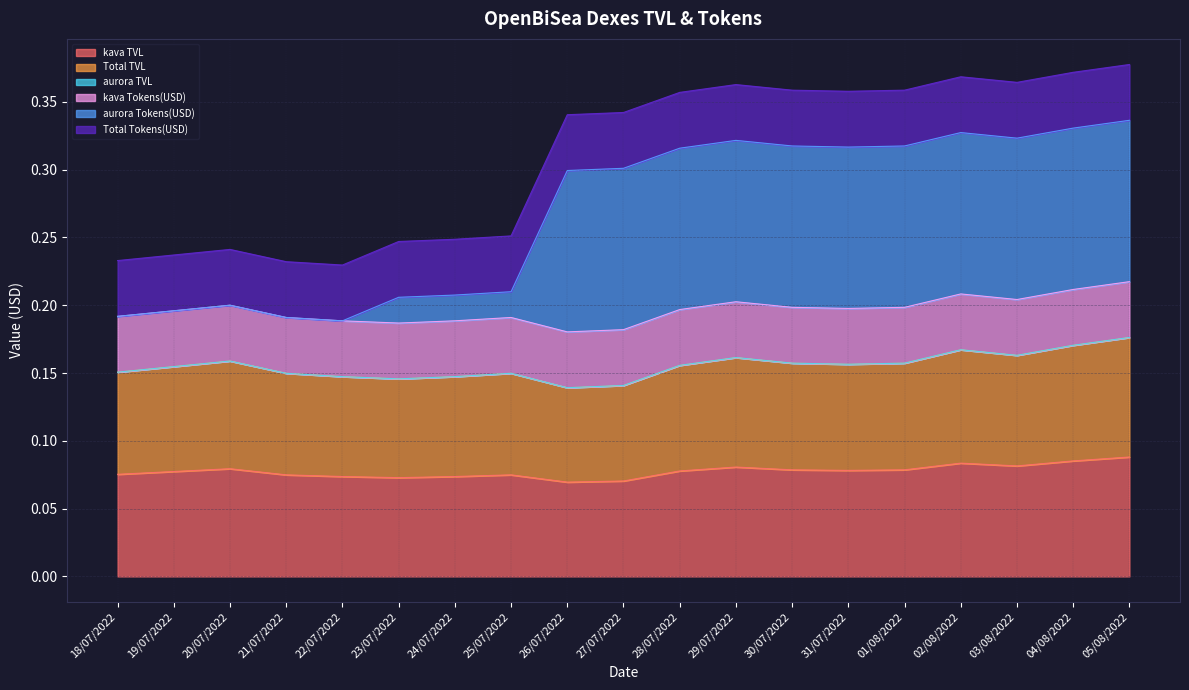

True or false: kava TVL and aurora TVL intersect in this chart.

False